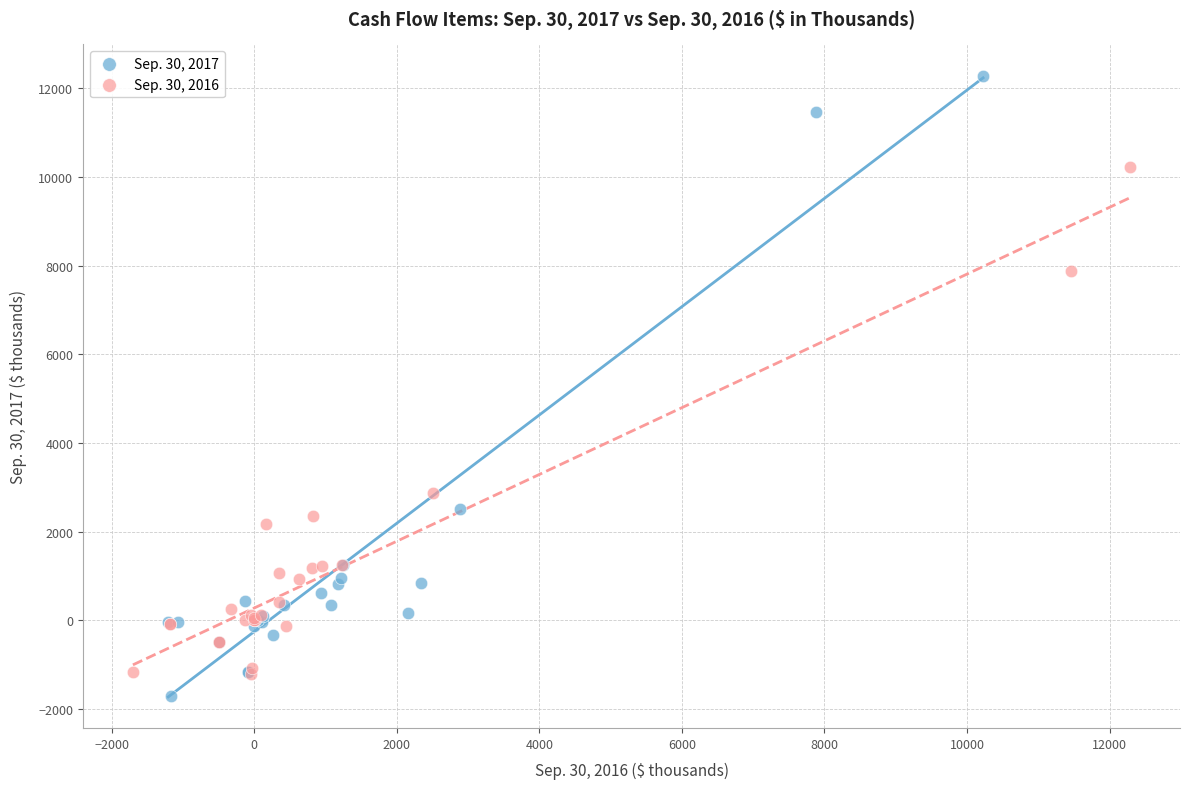

What are all the series names shown in the legend?

Sep. 30, 2017, Sep. 30, 2016